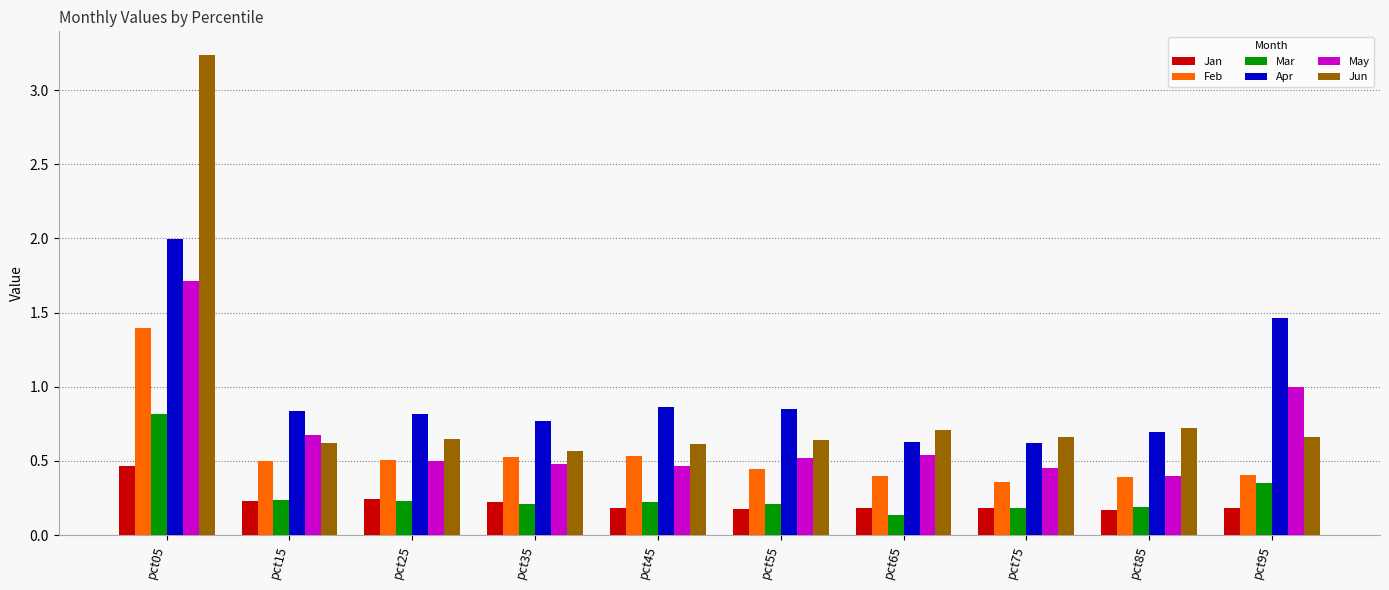

At which category does the chart reach its minimum across all series?

pct65